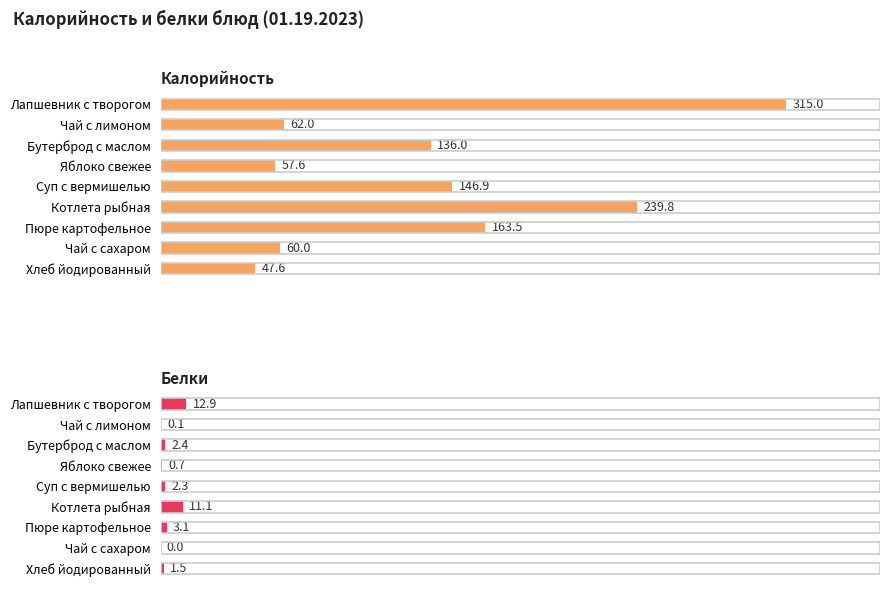

How many bars are there in each group?

2